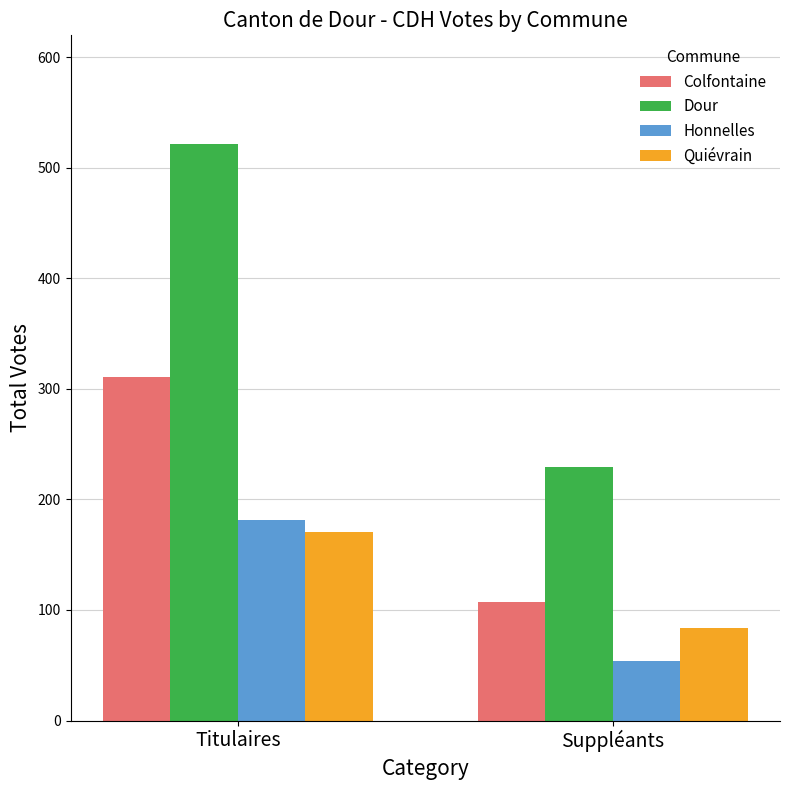

How many categories are shown in the chart?

2